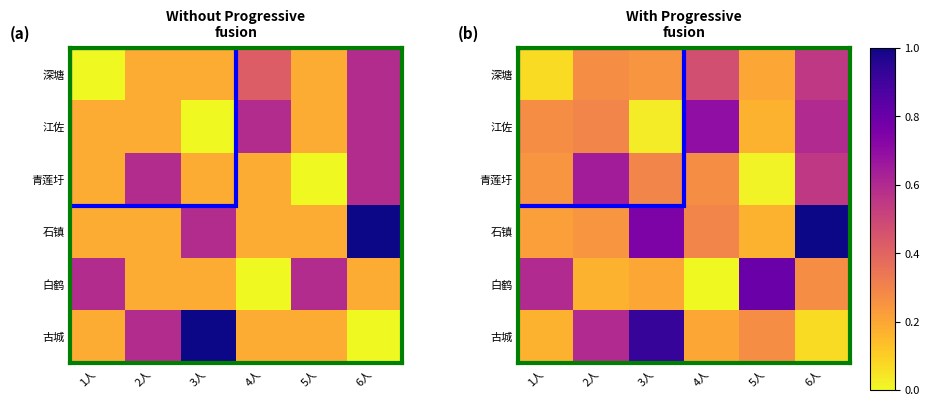

The 青莲圩 series shows 0.0 at 5人. True or false?

False